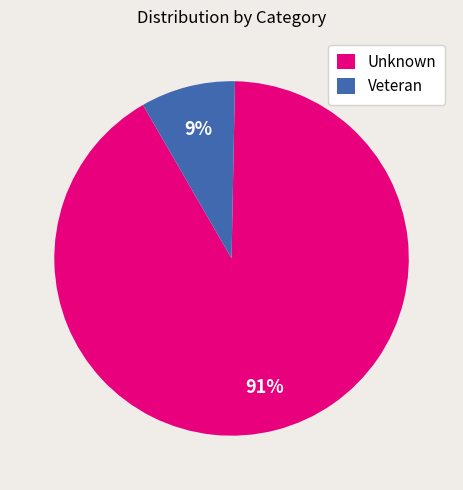

What percentage is the Veteran slice, to the nearest percent?

9%